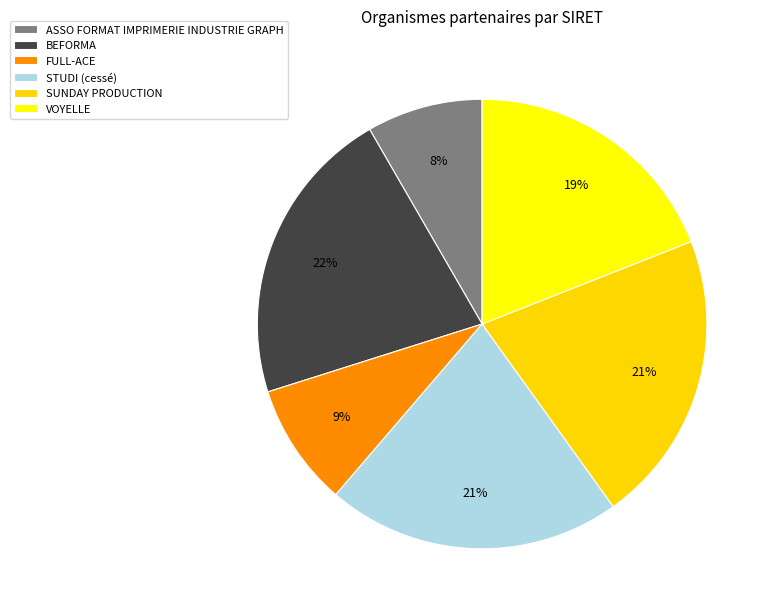

Rank the categories by value from lowest to highest.

ASSO FORMAT IMPRIMERIE INDUSTRIE GRAPH, FULL-ACE, VOYELLE, SUNDAY PRODUCTION, STUDI (cessé), BEFORMA